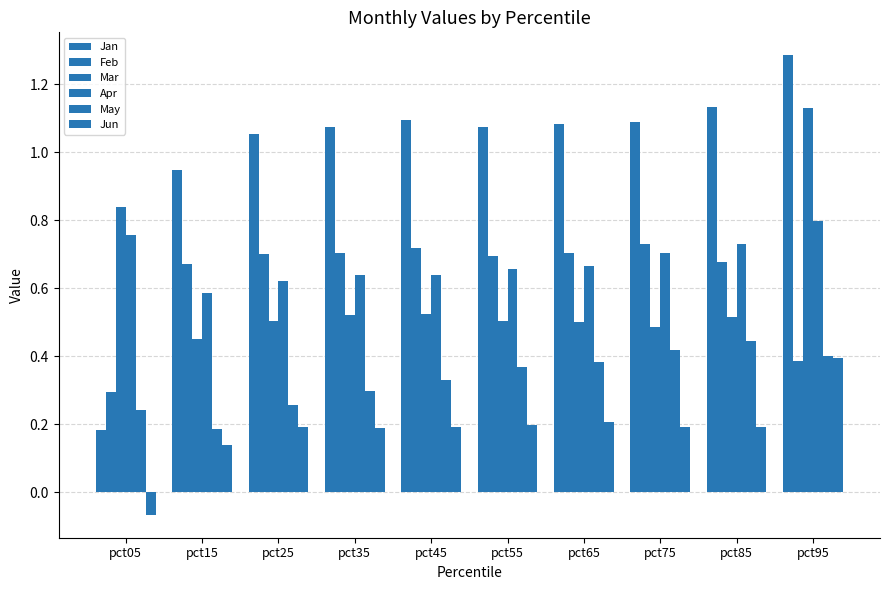

The Mar series shows 0.2 at pct25. True or false?

False